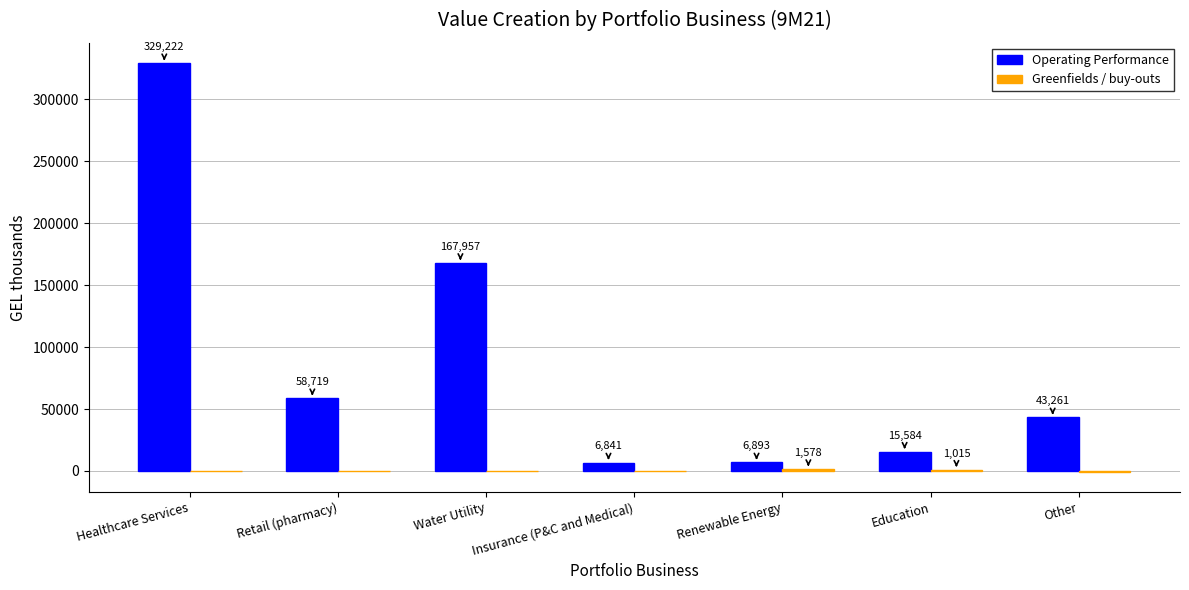

At which category is the sum across all series the highest?

Healthcare Services